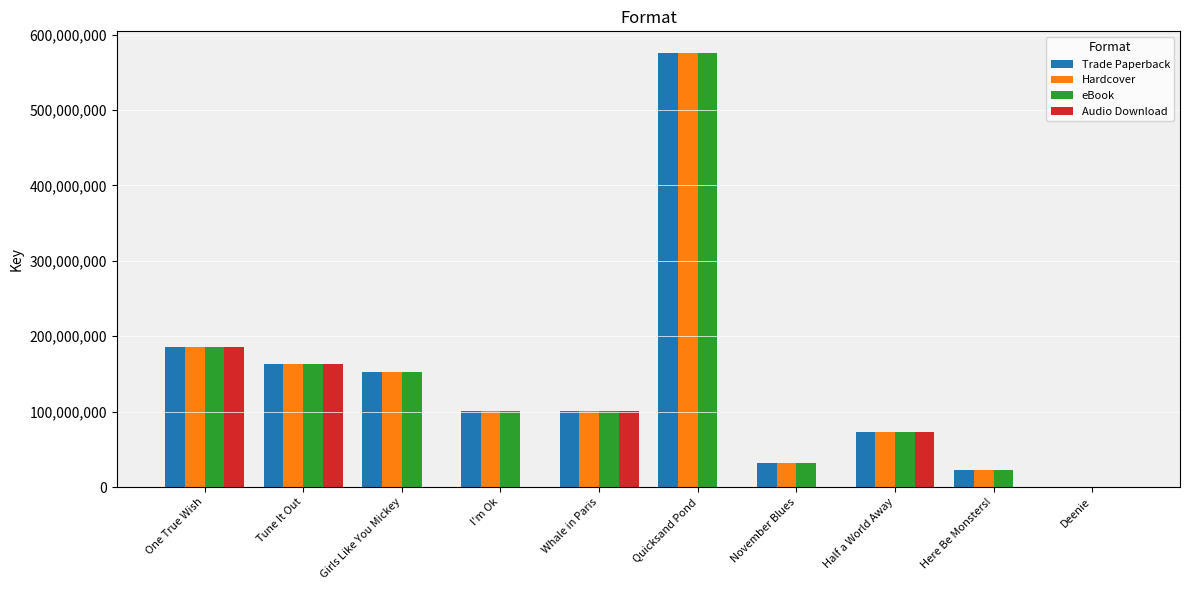

What is the average value of the Hardcover series?

140566110